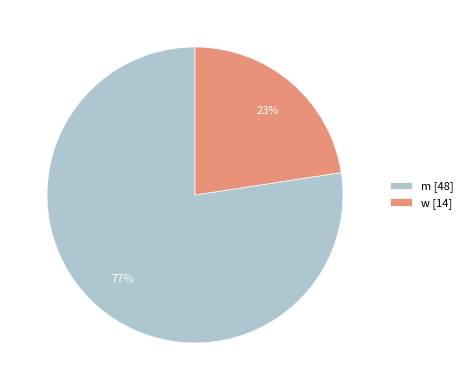

Rank the categories by value from lowest to highest.

w, m